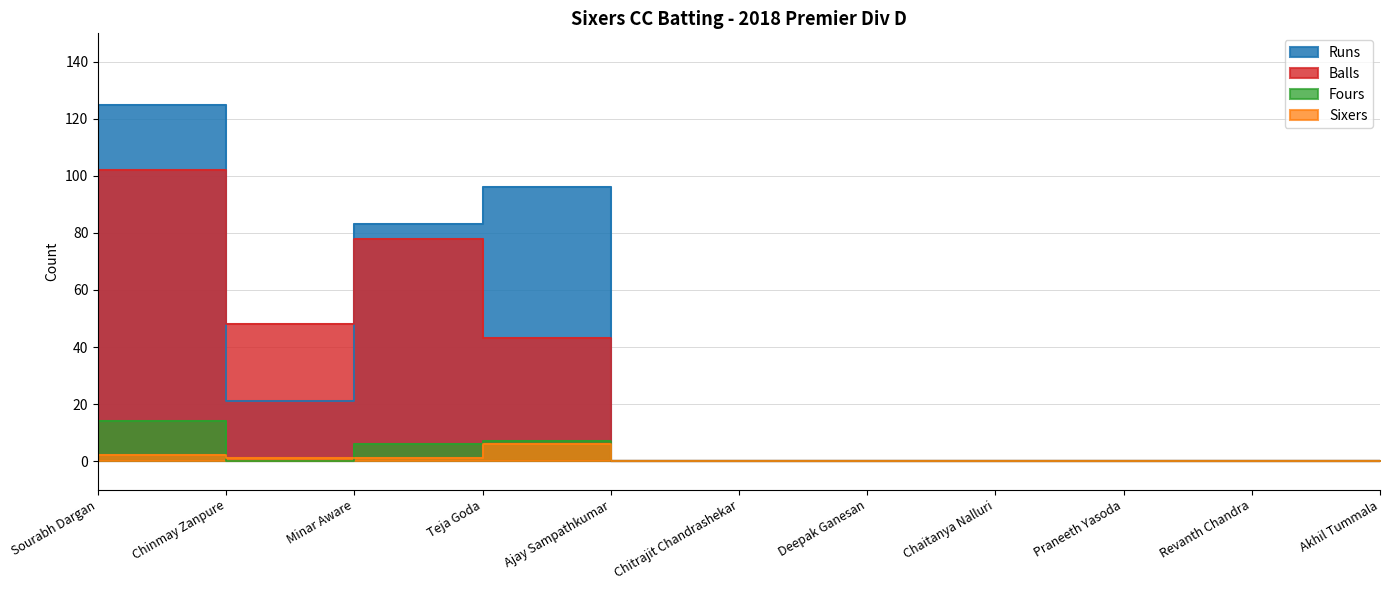

Which category has the highest value in the Sixers series?

Teja Goda